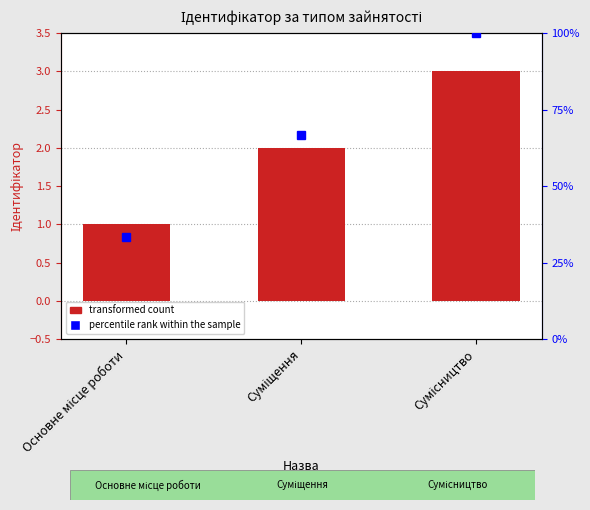

Rank the categories by value from highest to lowest.

Сумісництво, Суміщення, Основне місце роботи